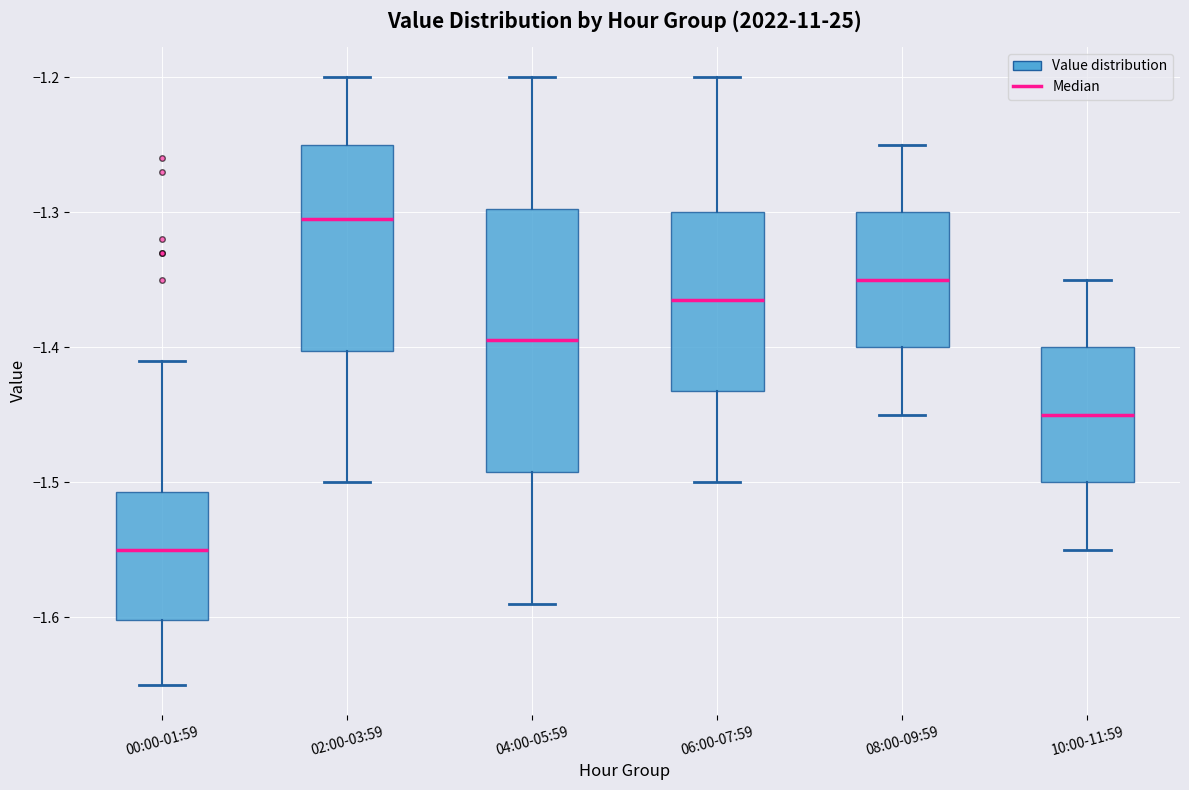

Where is the lower edge of the box for 10:00-11:59 on the y-axis? The values are not printed on the chart, so give them approximately, as read against the axis.

-1.50